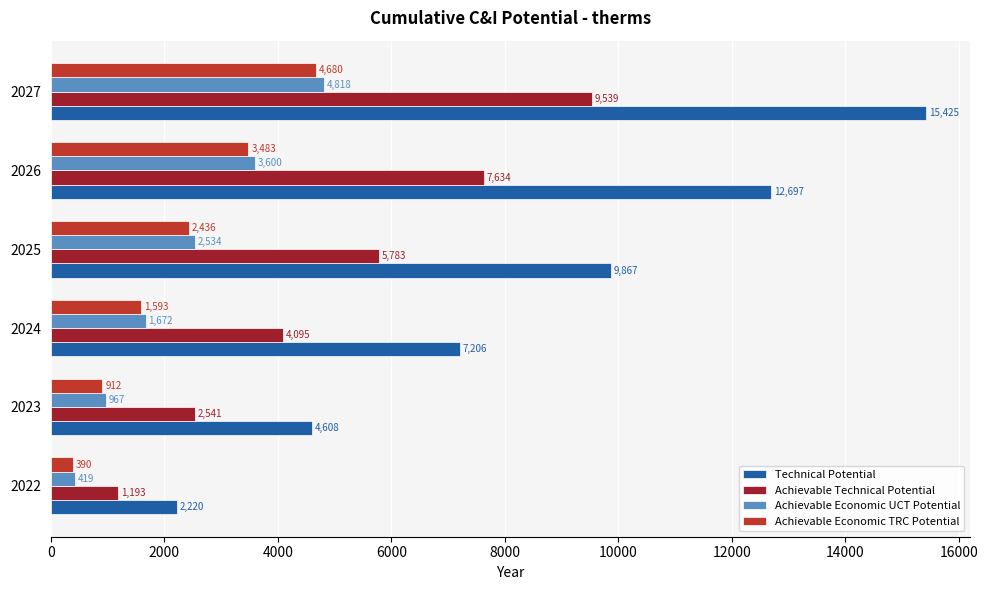

Which category has the lowest value in the Achievable Technical Potential series?

2022